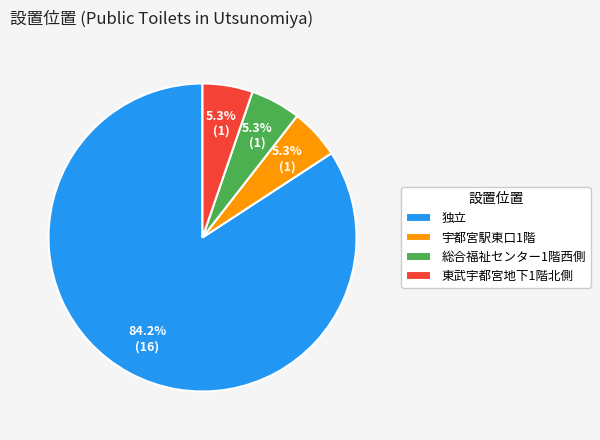

Between 東武宇都宮地下1階北側 and 独立, which is larger?

独立